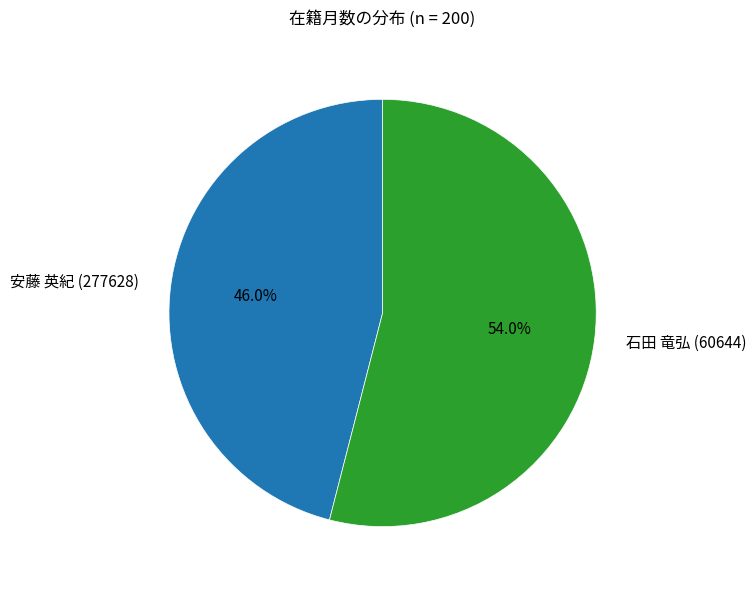

Which slice is the largest?

石田 竜弘 (60644)